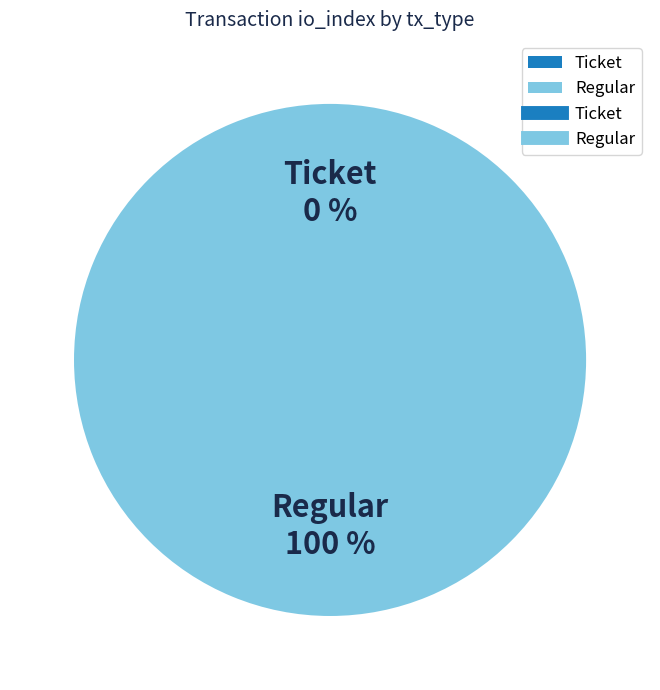

True or false: Ticket accounts for 1% of the total.

False